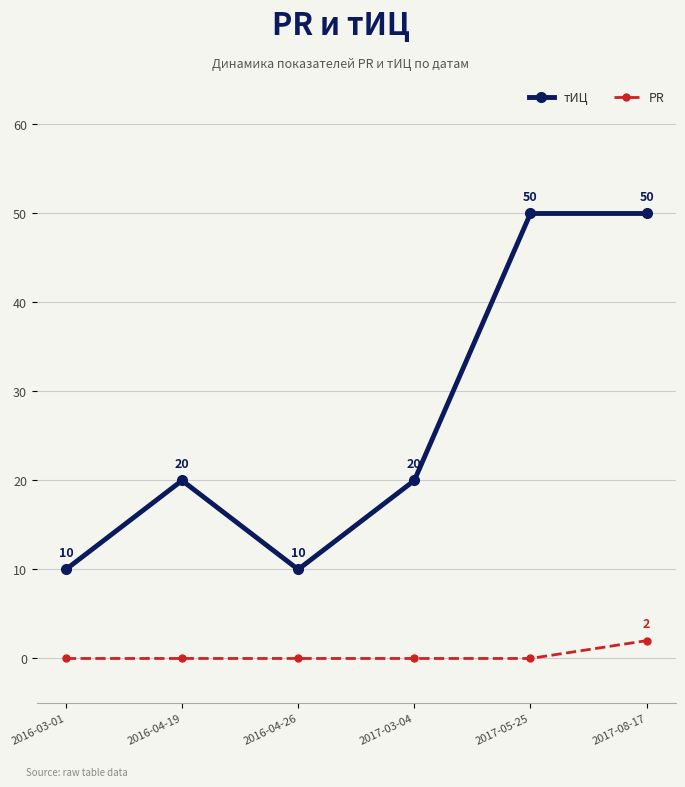

What is the spread (max minus min) of values at 2016-04-19?

20